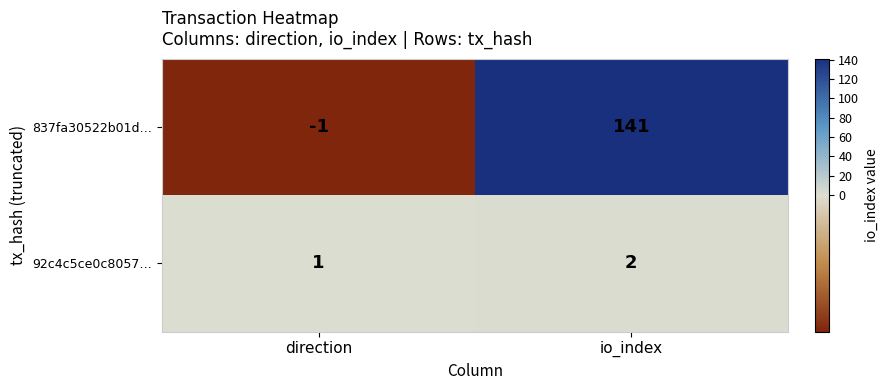

At which label is 837fa30522b01d… closest to 70?

direction